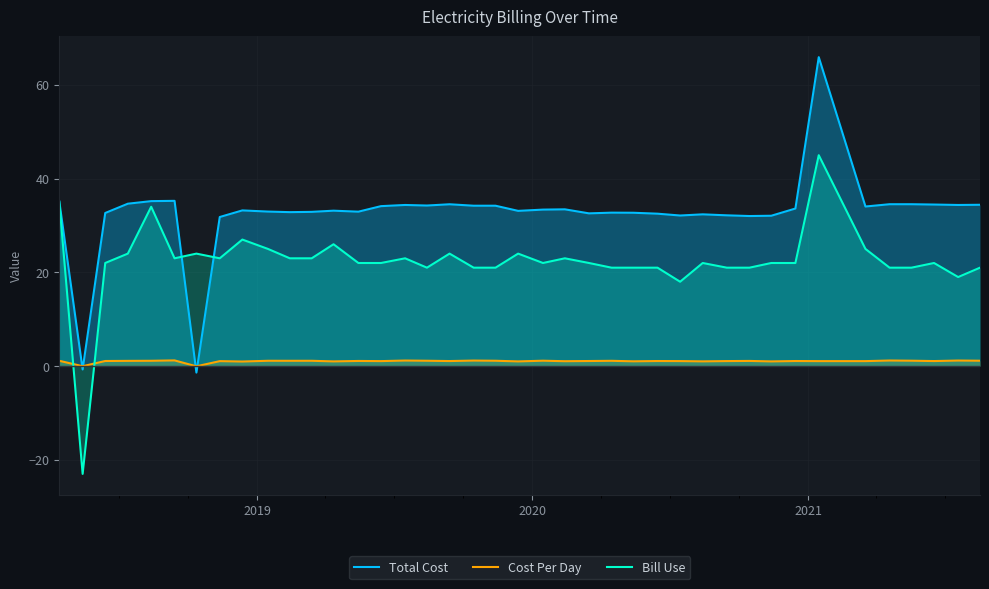

How many intersections are there between Total Cost and Cost Per Day?

4